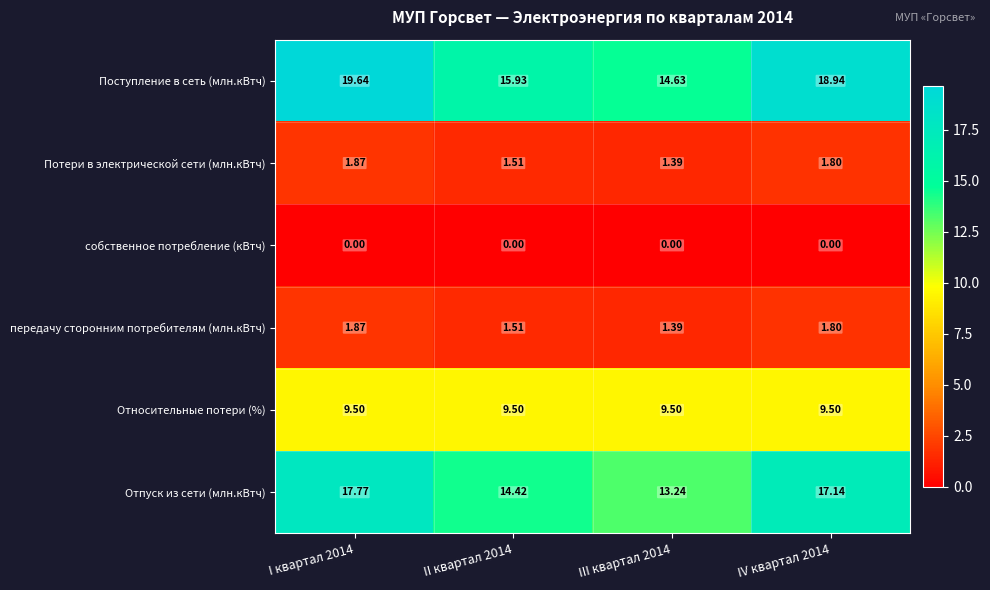

Which series changed the most between III квартал 2014 and IV квартал 2014?

Поступление в сеть (млн.кВтч)